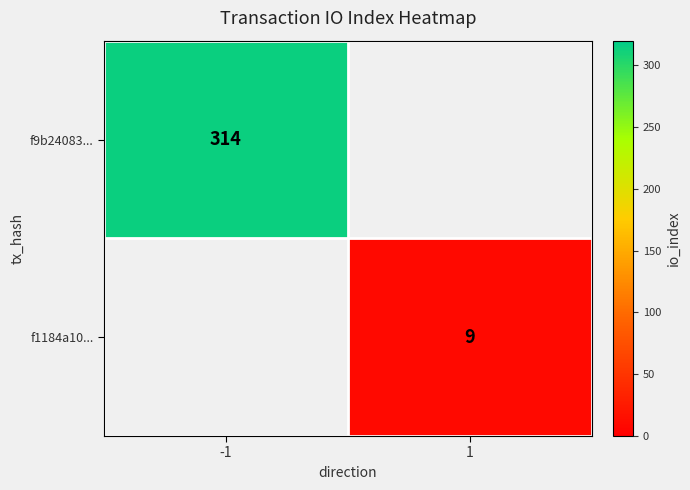

The value of f1184a10... at 1 is 9. True or false?

True